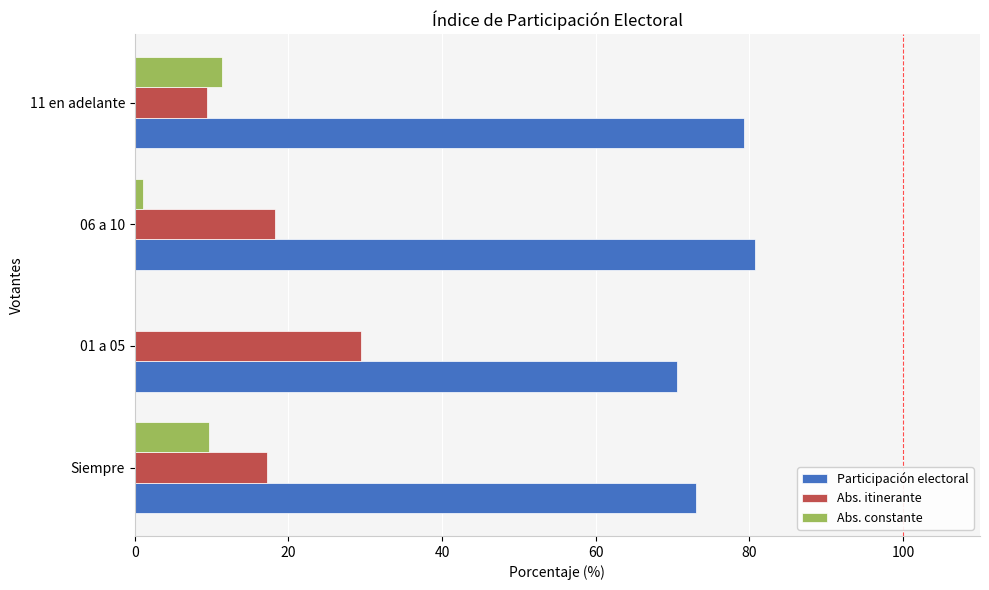

Is it true that Abs. itinerante equals 29.5 at 01 a 05?

True